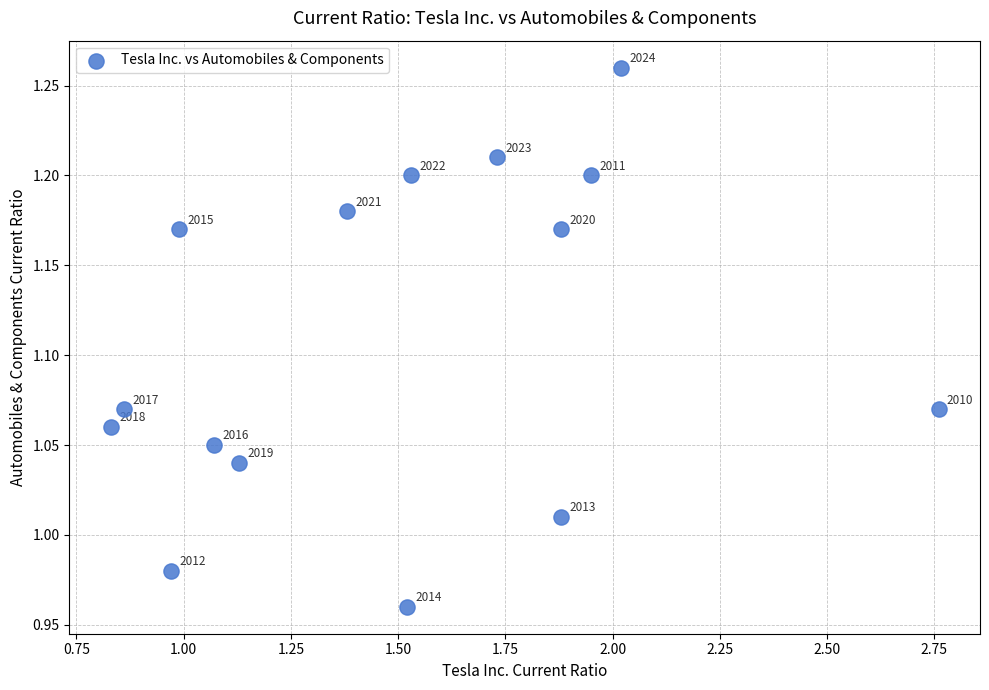

What is the range of X values (max minus min)?

1.9